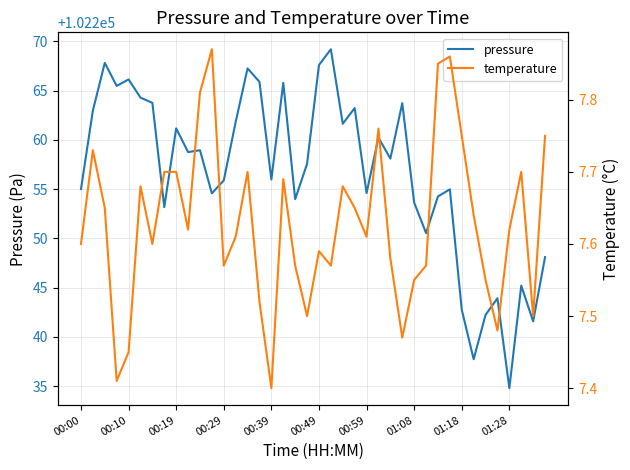

True or false: temperature and pressure cross at least once.

False